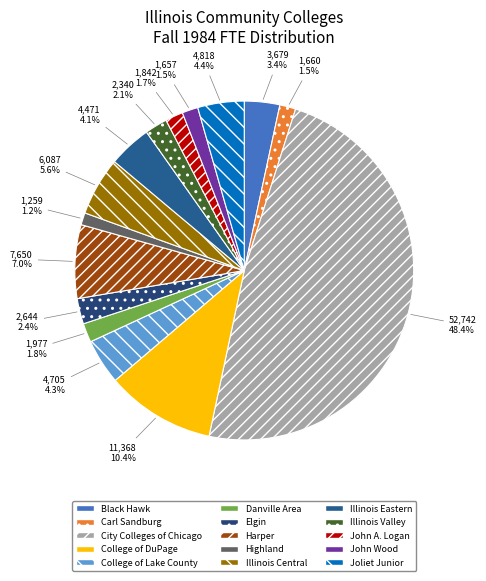

What is the change in value from Black Hawk to John Wood?

-2022